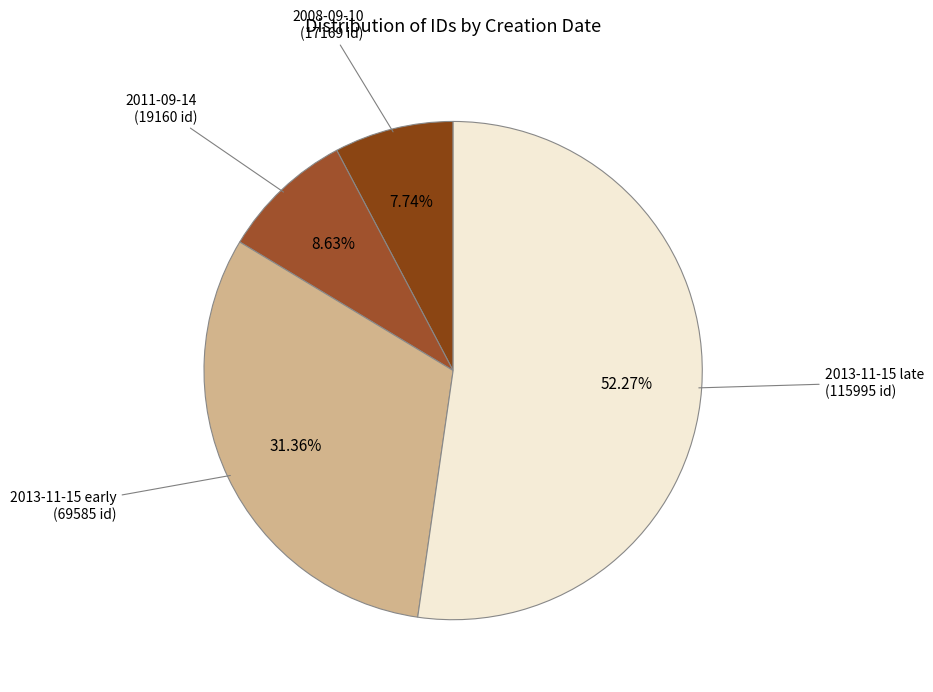

Is there any slice that represents more than half of the pie?

Yes